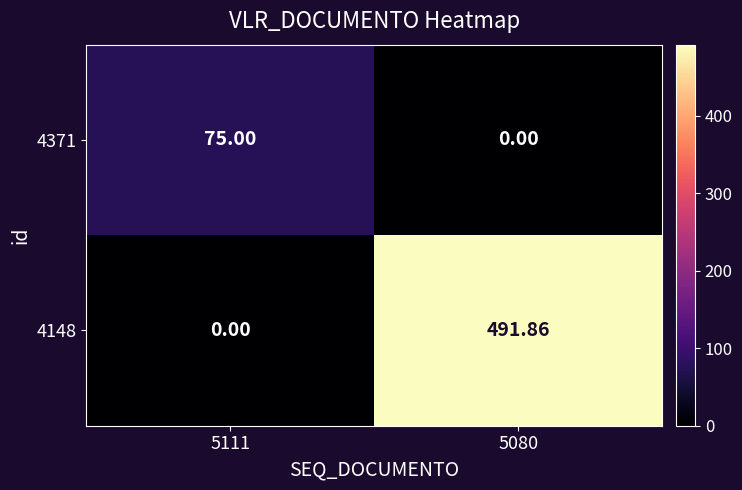

Is the value of 4371 at 5080 greater than the value of 4148 at 5080?

No